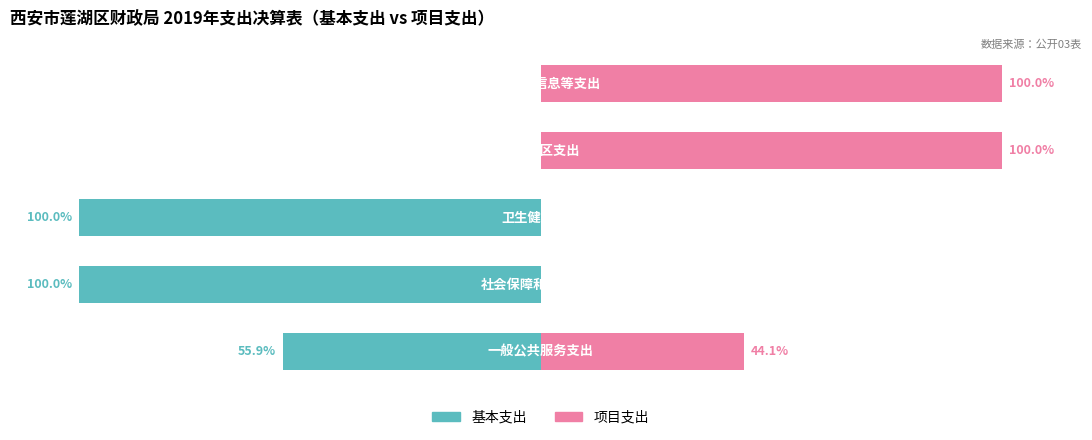

What is the lowest value of the 基本支出 series?

-100.0